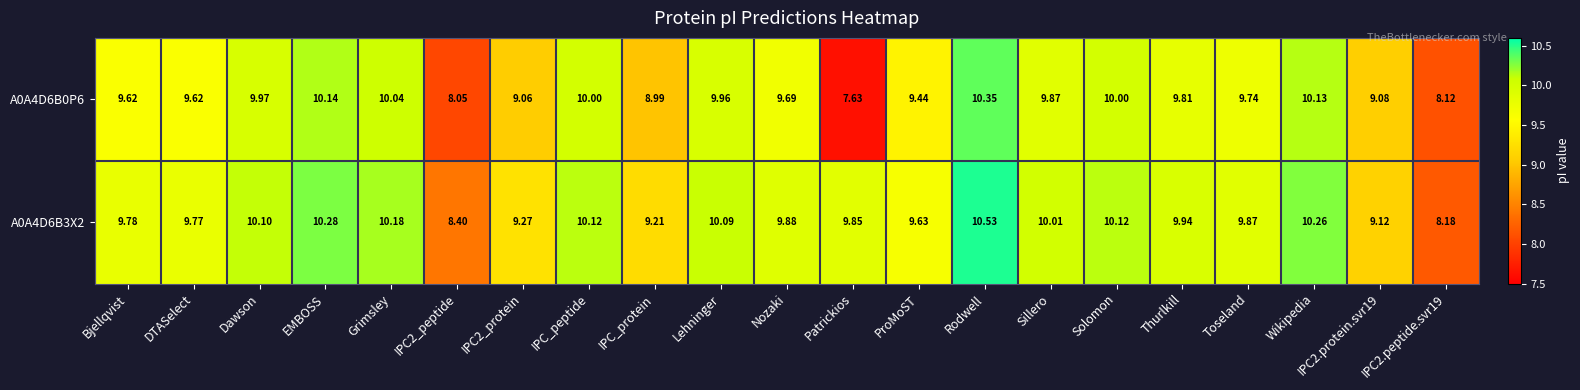

What is the difference between the highest and lowest values at Thurlkill?

0.1